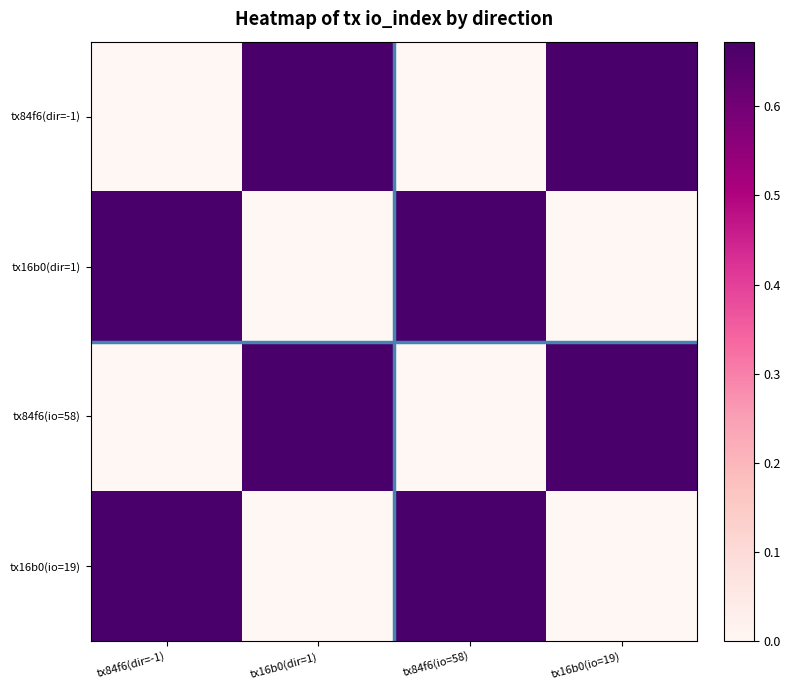

List the series in order of their peak value, lowest first.

tx84f6(dir=-1), tx16b0(dir=1), tx84f6(io=58), tx16b0(io=19)